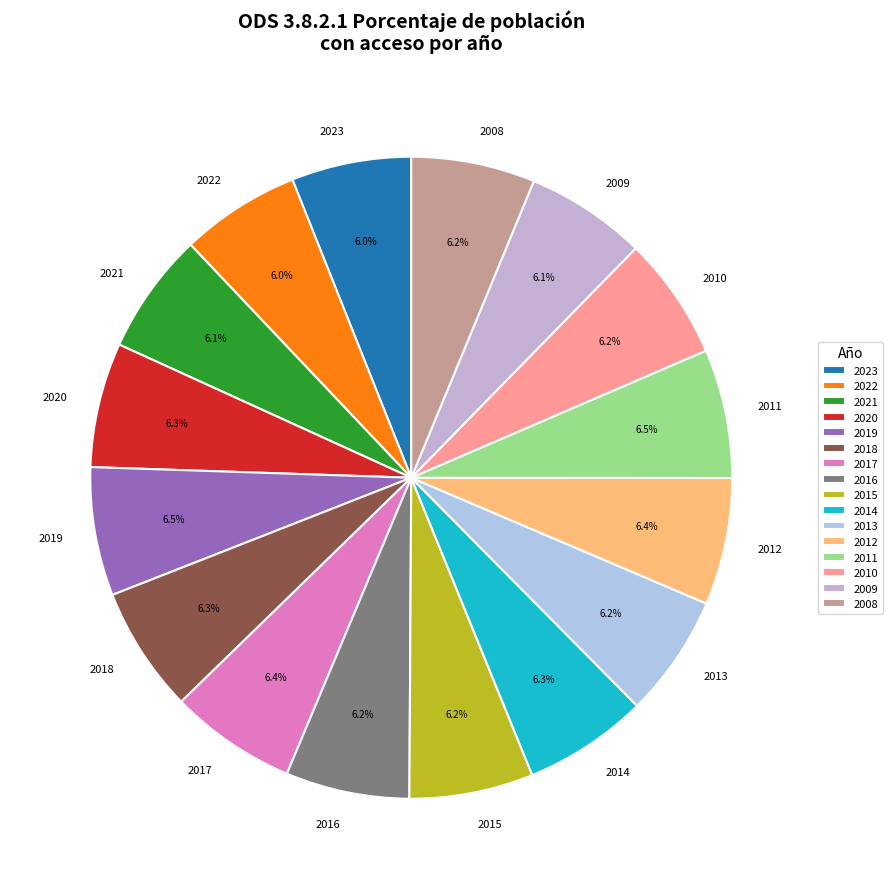

True or false: 2012 accounts for 6% of the total.

True